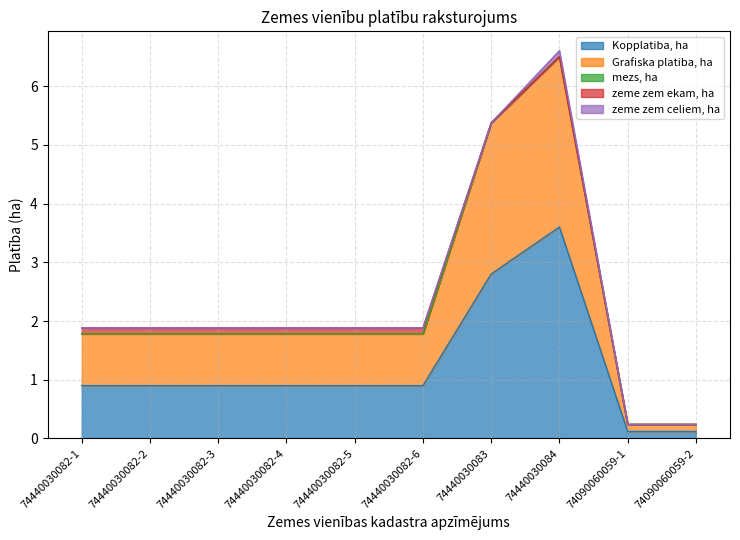

At which category is the sum across all series the highest?

74440030084